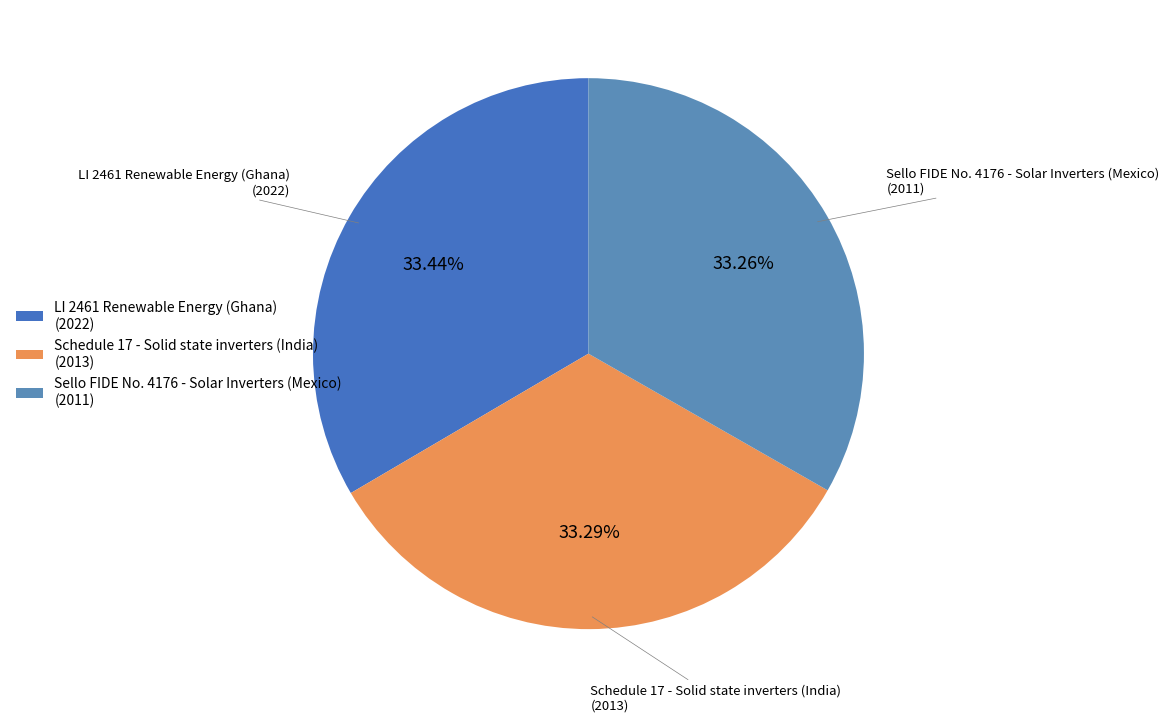

What percentage is NOT represented by Schedule 17 - Solid state inverters (India)?

66.7%